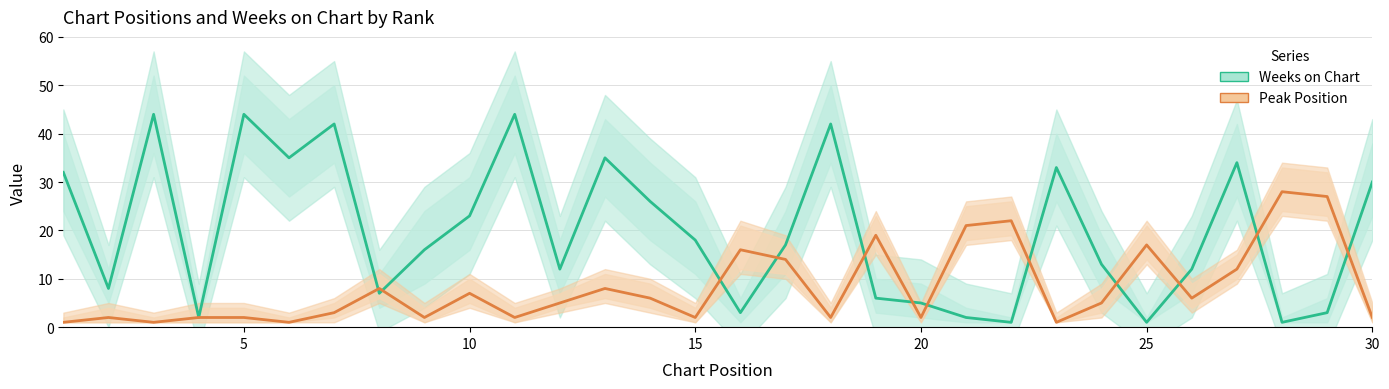

What is the difference between the maximum and second lowest values in the Weeks on Chart series?

43